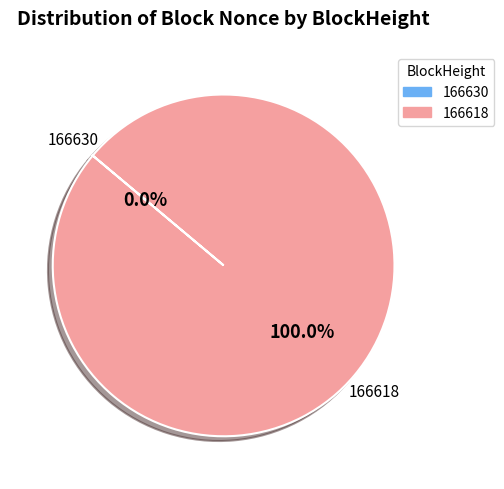

To the nearest percent, what is the combined percentage of 166630 and 166618?

100%